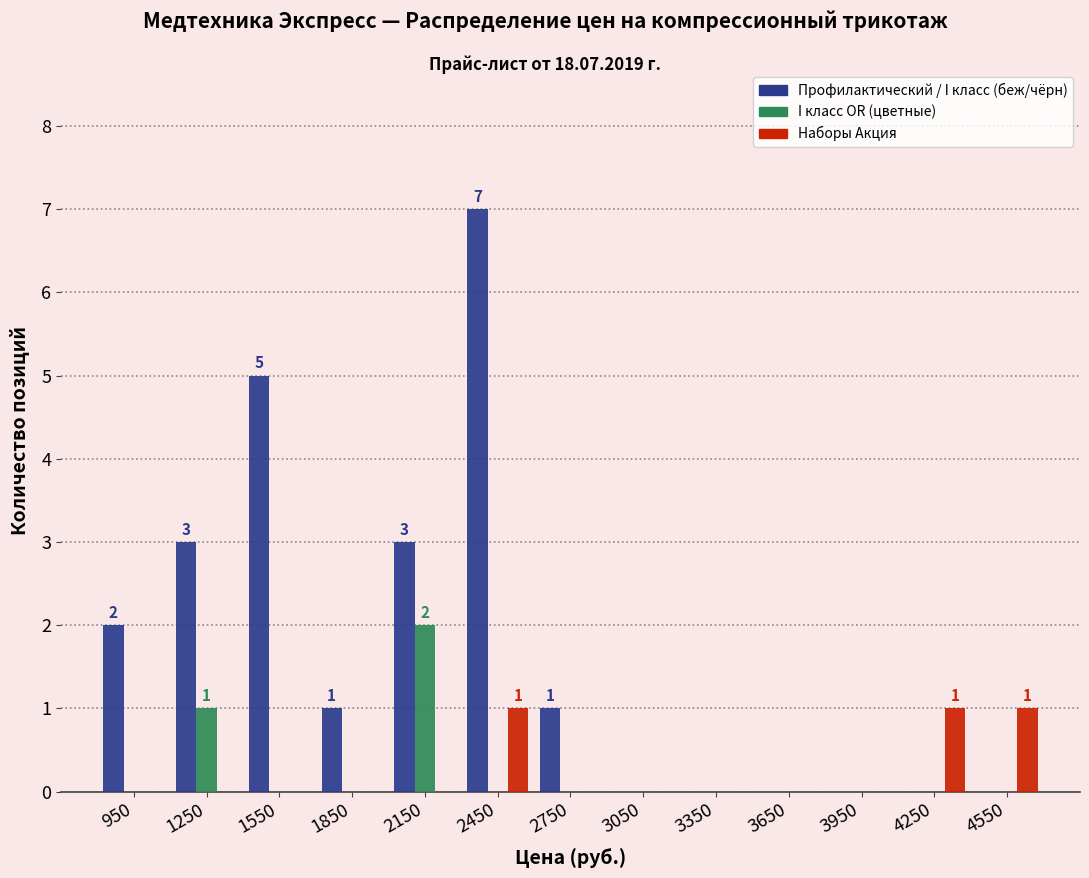

In the Профилактический / I класс (беж/чёрн) series, which range on the x-axis has the tallest bar?

2300 to 2600